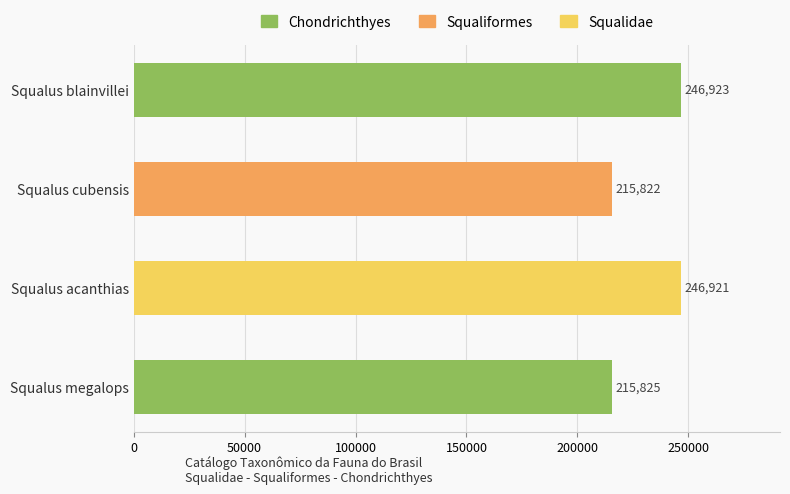

Rank the categories by value from highest to lowest.

Squalus blainvillei, Squalus acanthias, Squalus megalops, Squalus cubensis